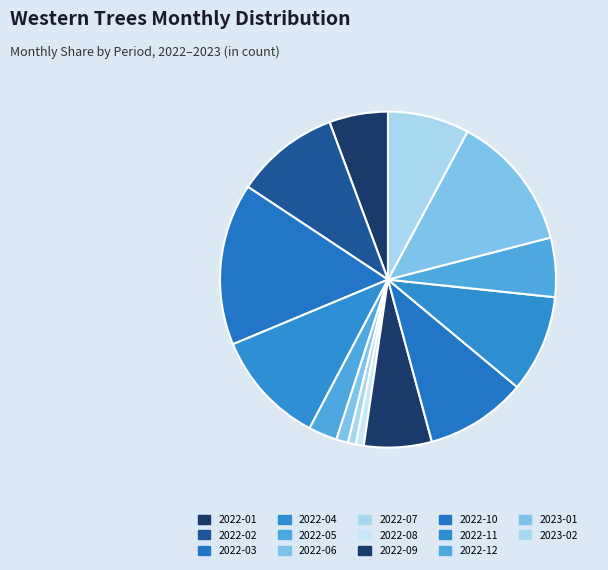

Rank the categories by value from highest to lowest.

2022-03, 2023-01, 2022-04, 2022-02, 2022-10, 2022-11, 2023-02, 2022-09, 2022-12, 2022-01, 2022-05, 2022-06, 2022-07, 2022-08